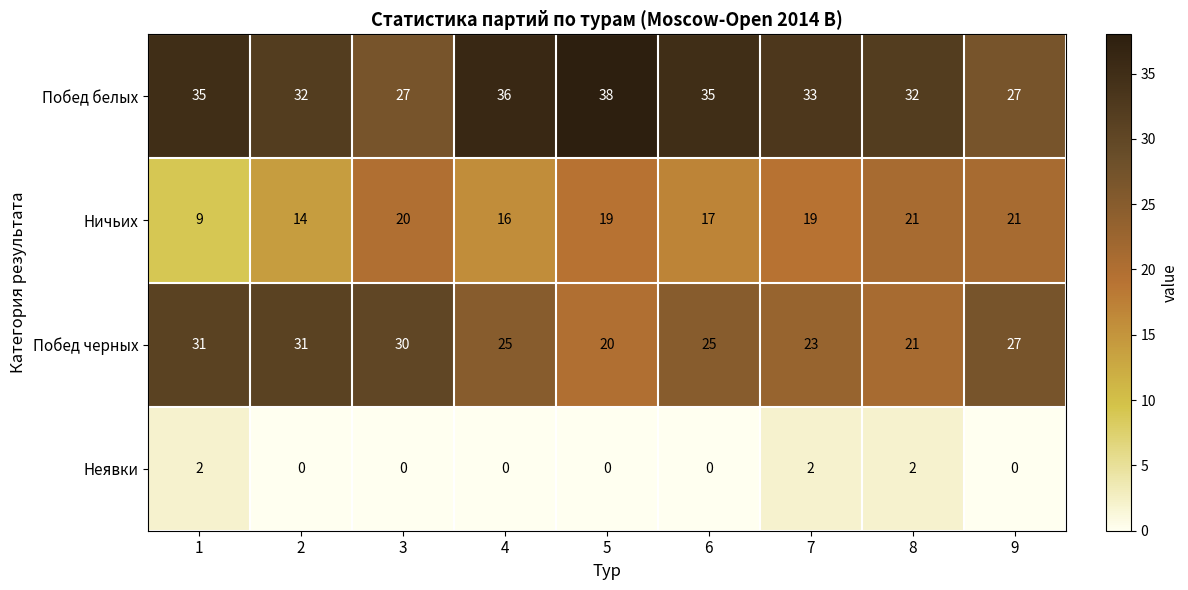

How many series are shown in this chart?

4